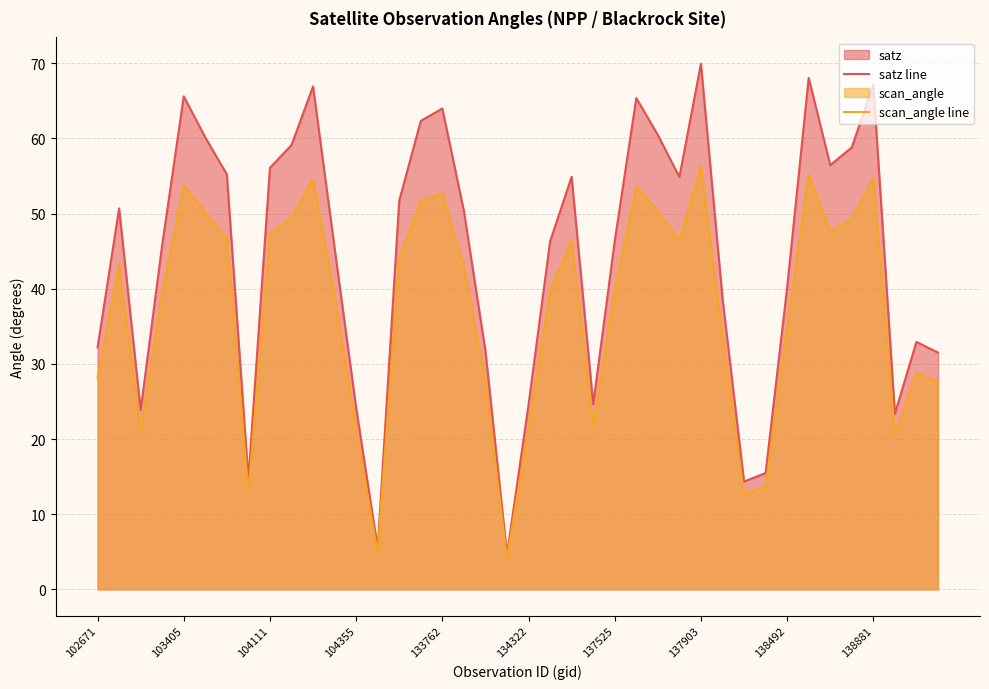

True or false: scan_angle line and satz line cross at least once.

False